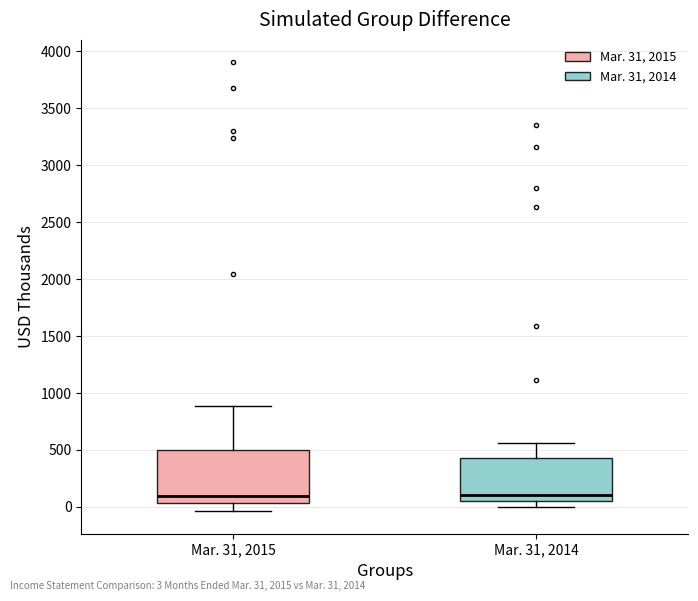

Reading left to right, transcribe this box plot: for each box, give where its median line is, the range the box spans, and where its two whiskers end, as read against the y-axis. The values are not printed on the chart, so give them approximately, as read against the axis.

Mar. 31, 2015: median 100, box 50 to 500, whiskers -50 to 900
Mar. 31, 2014: median 100, box 50 to 450, whiskers 0 to 550